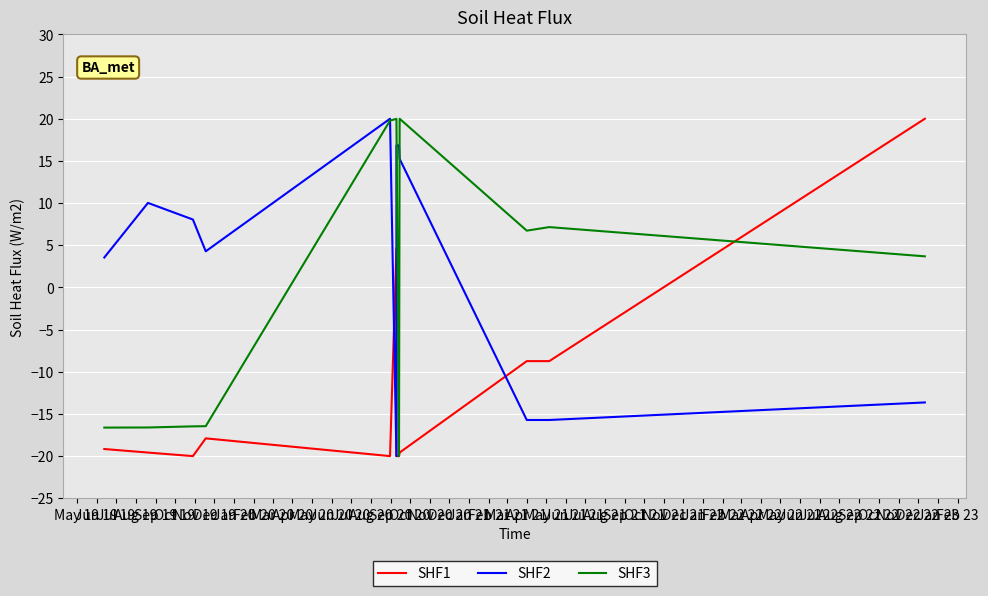

Is this an area chart (filled region under the line)?

No